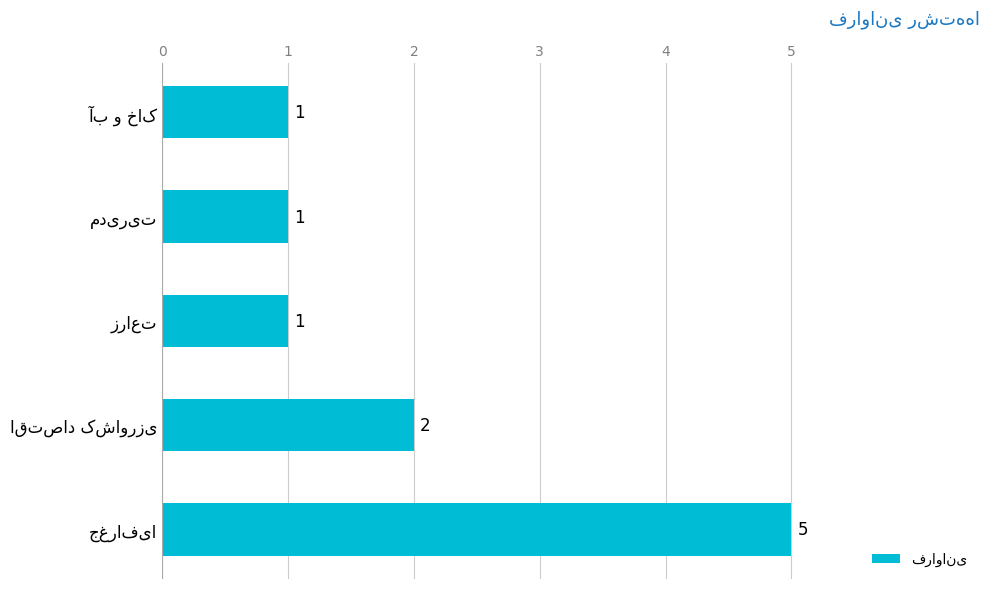

What is the sum of all values?

10